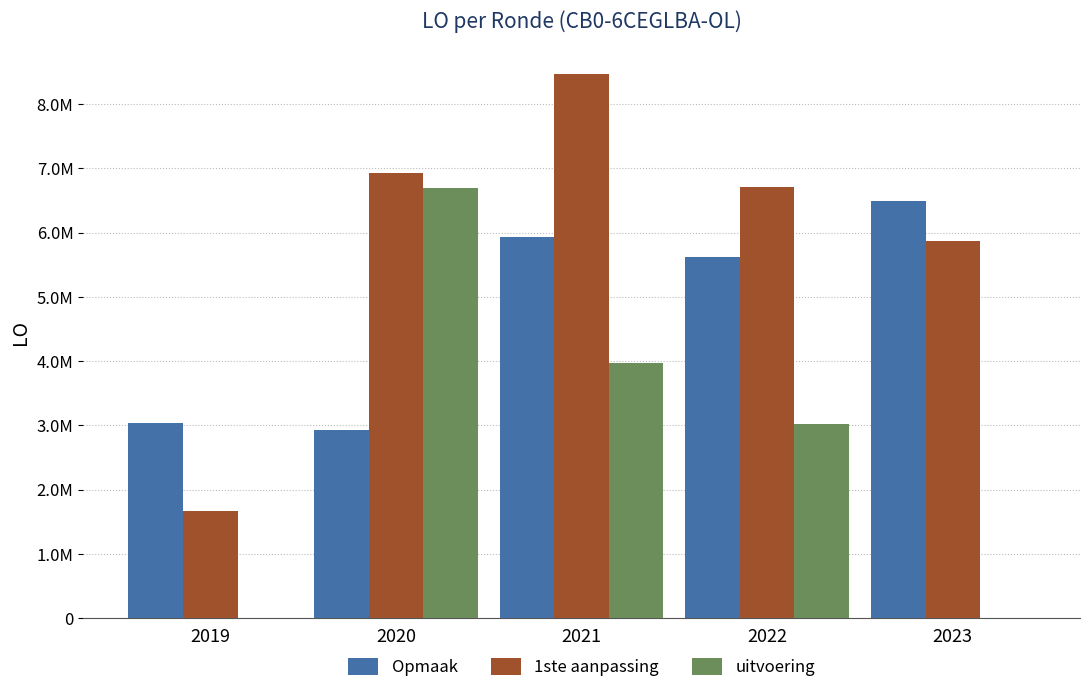

What are all the series names shown in the legend?

Opmaak, 1ste aanpassing, uitvoering